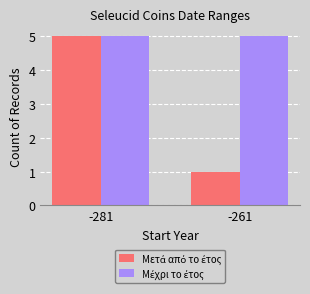

At which category is the sum across all series the highest?

-281